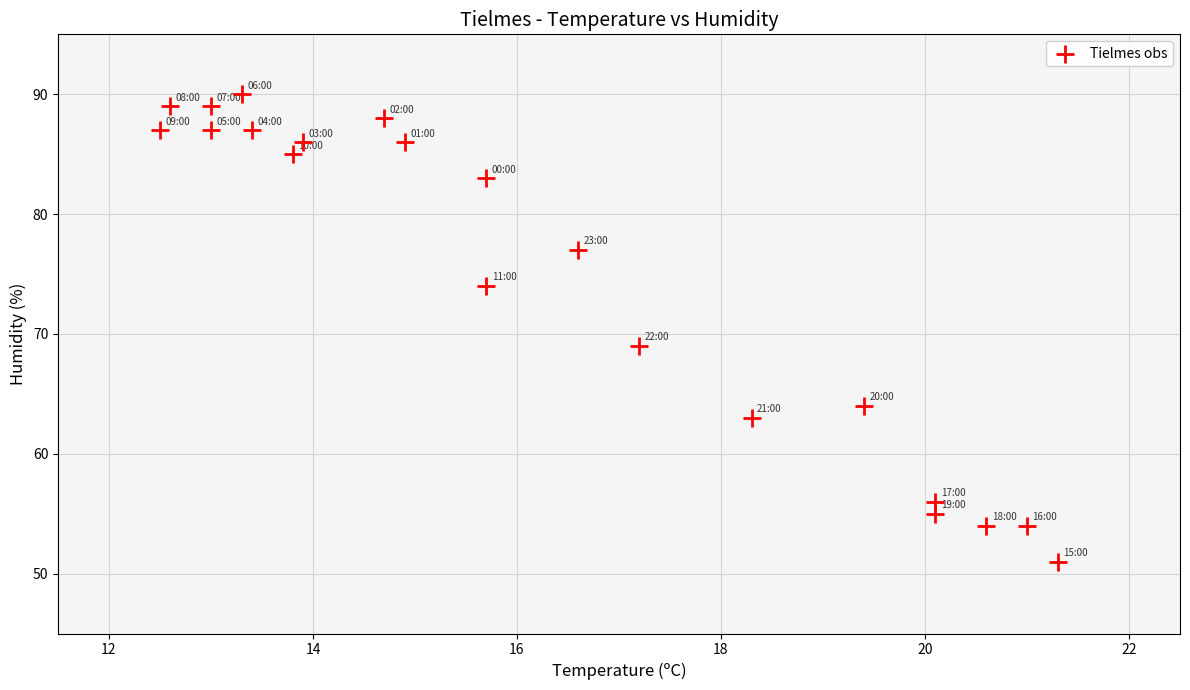

What Y value in the scatter plot is closest to 70?

69